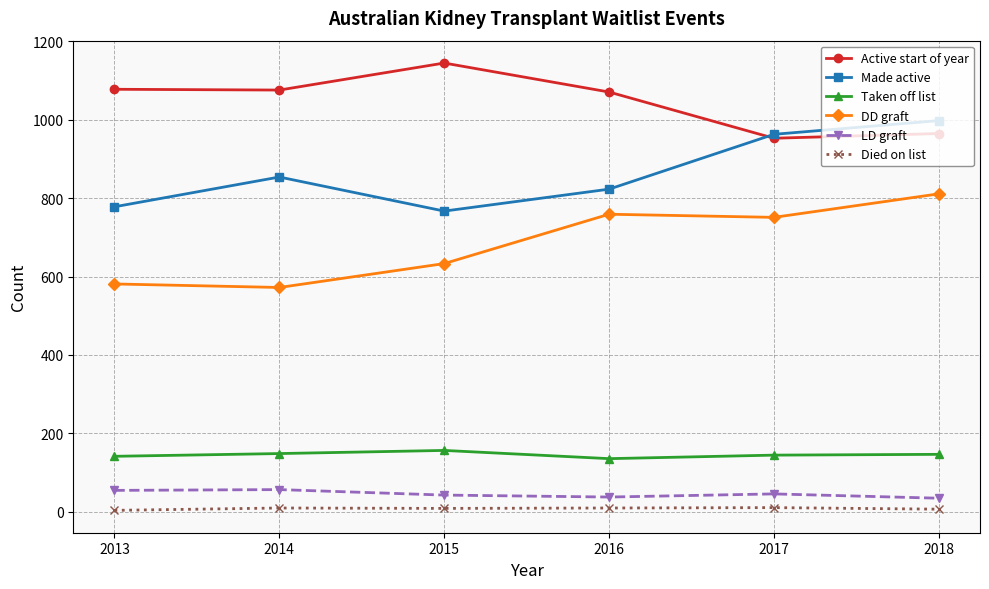

What are all the series names shown in the legend?

Active start of year, Made active, Taken off list, DD graft, LD graft, Died on list